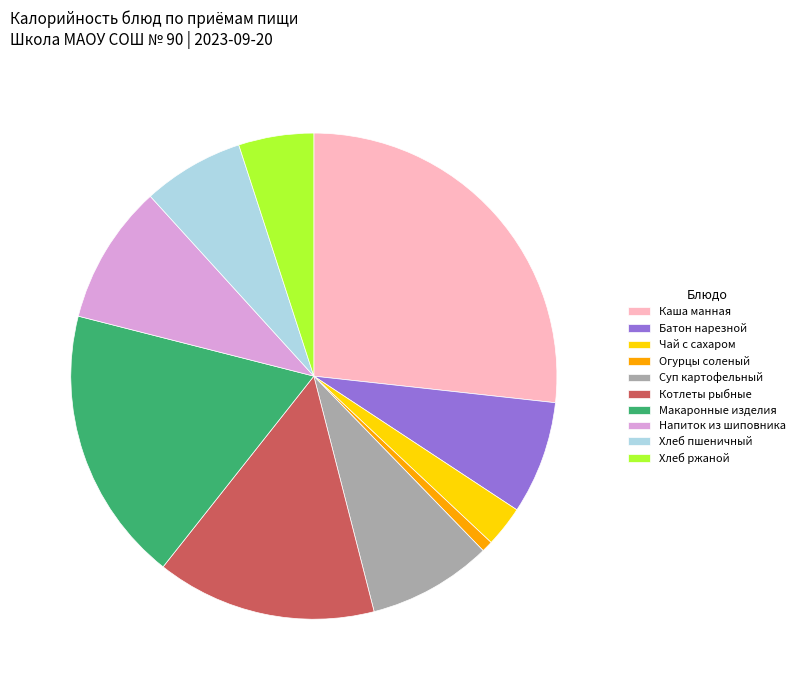

True or false: Хлеб ржаной accounts for 5% of the total.

True